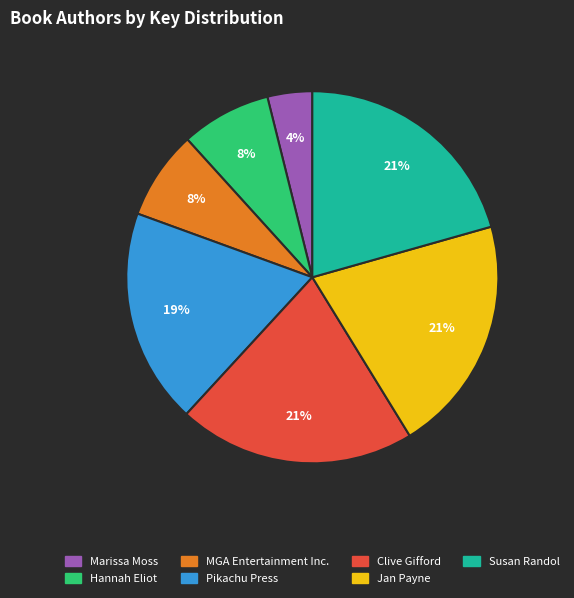

To the nearest percent, what portion does Hannah Eliot represent?

8%